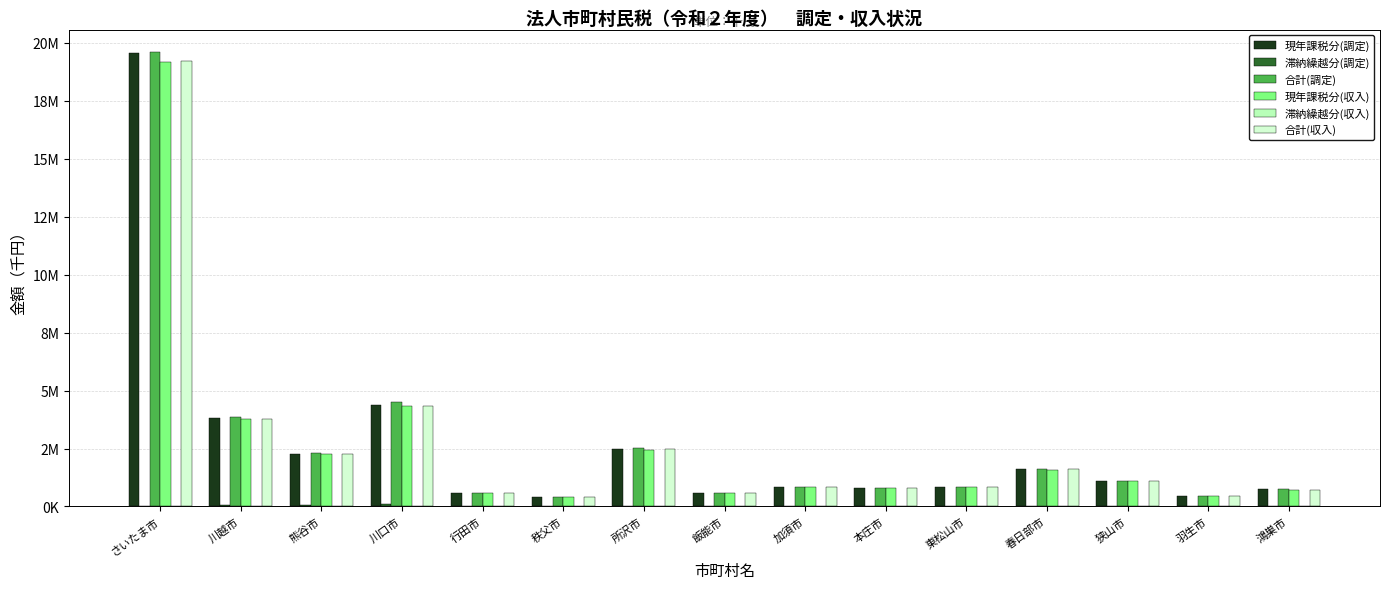

Are the bars grouped side by side (vs. stacked)?

Yes